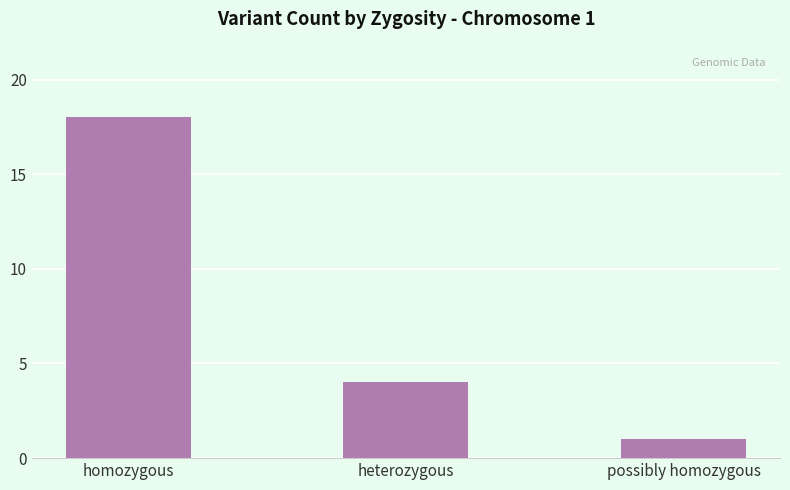

How many categories are shown in the chart?

3